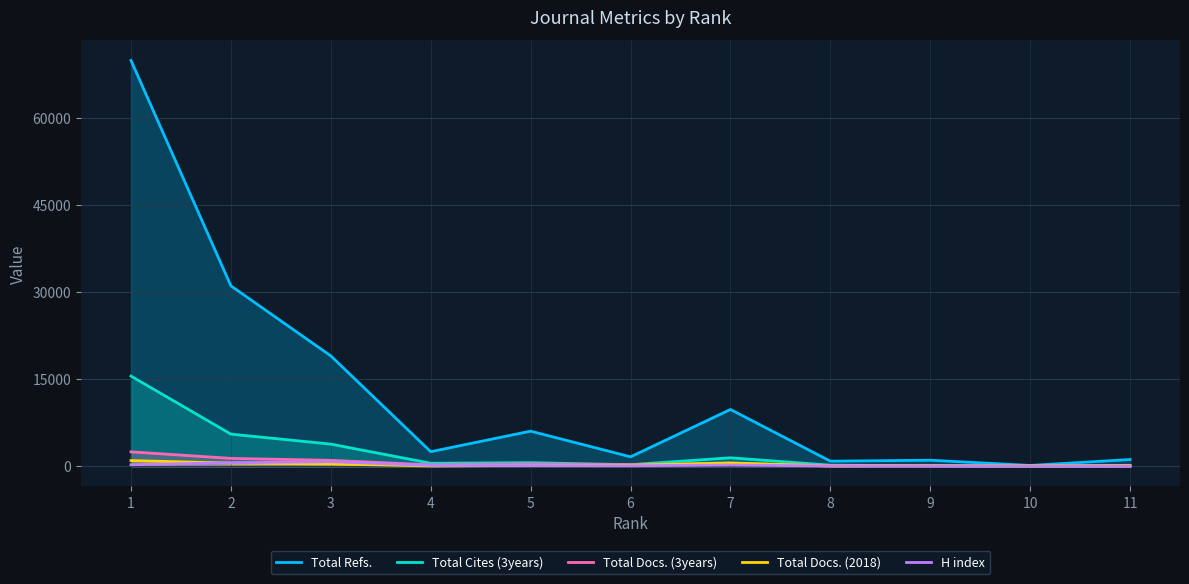

What is the value of the H index point at the 9th from the left?

21